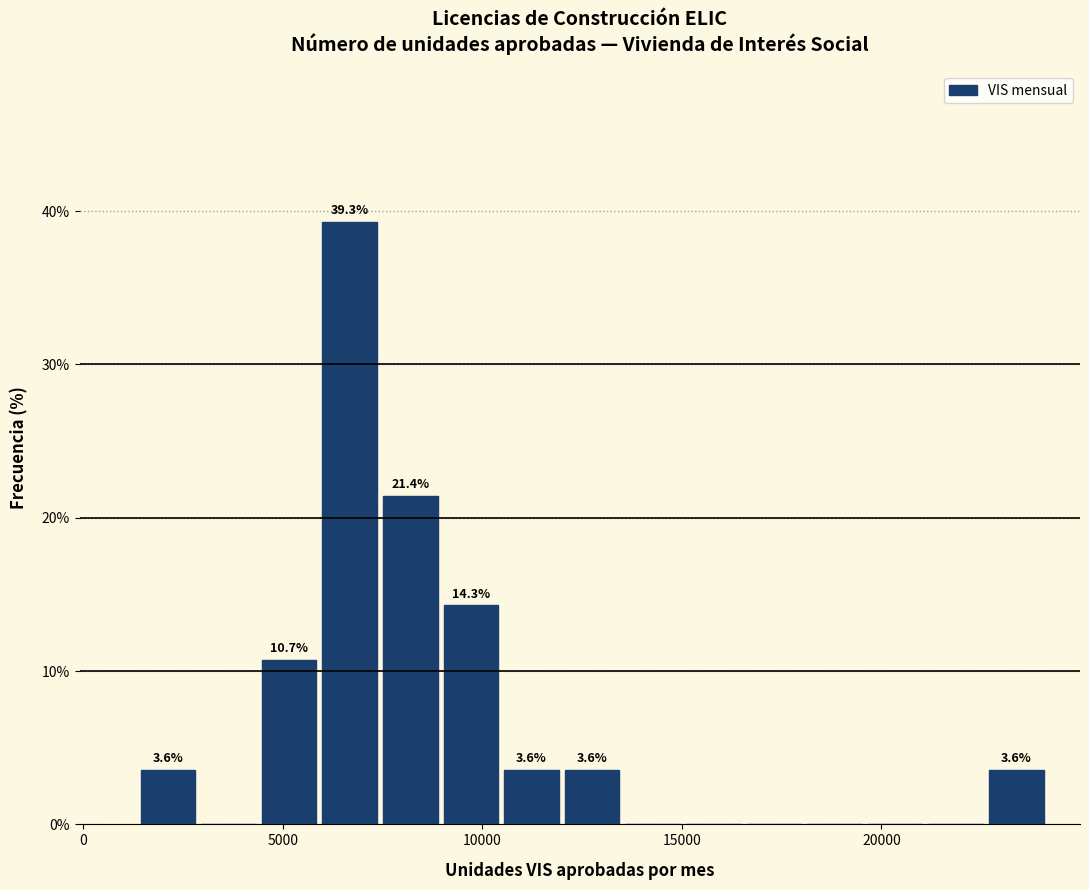

Around what value on the x-axis is the tallest bar? Give the approximate position of its centre, as read against the axis.

6500